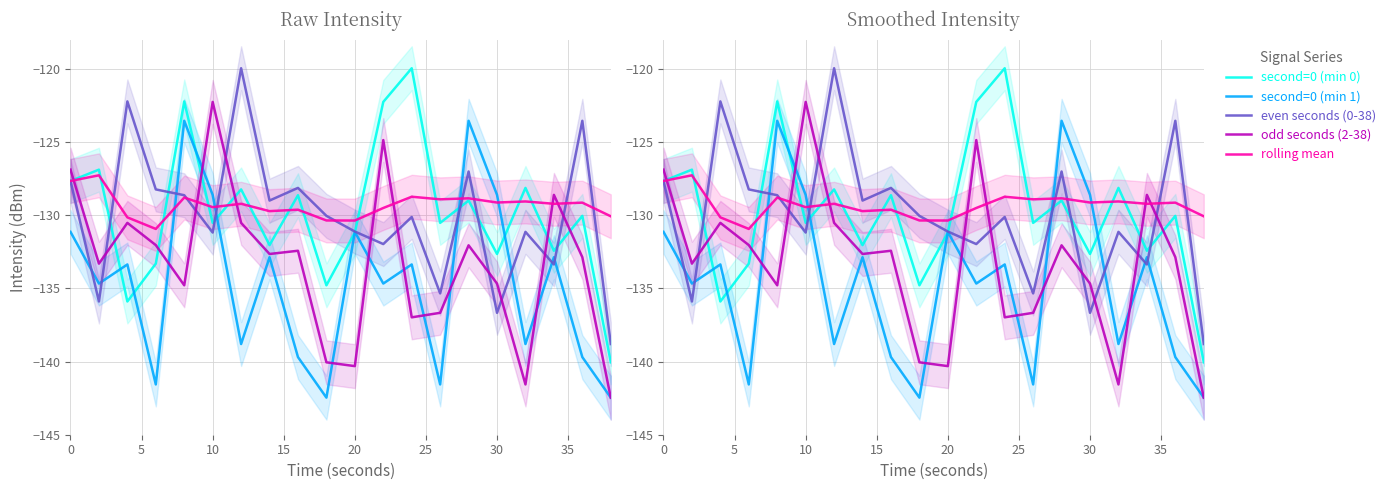

Rank the series by their maximum value, from lowest to highest.

rolling mean, second=0 (min 1), odd seconds (2-38), second=0 (min 0), even seconds (0-38)